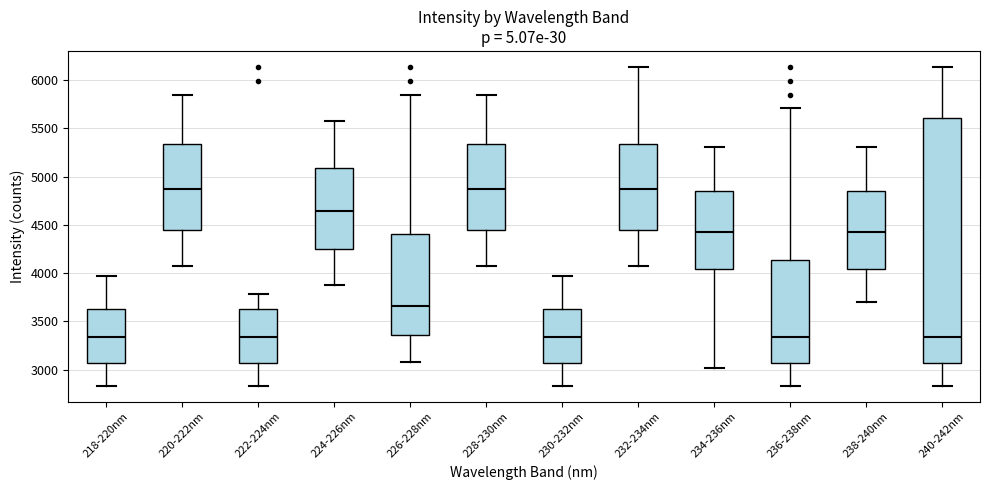

Which box is the tallest, from its lower edge to its upper edge?

240-242nm